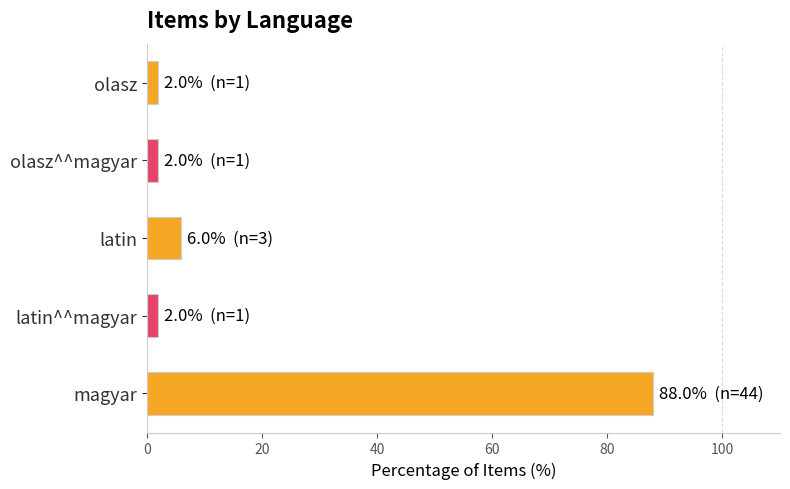

Reading top to bottom, extract all data points from this chart.

olasz=2	olasz^^magyar=2	latin=6	latin^^magyar=2	magyar=88